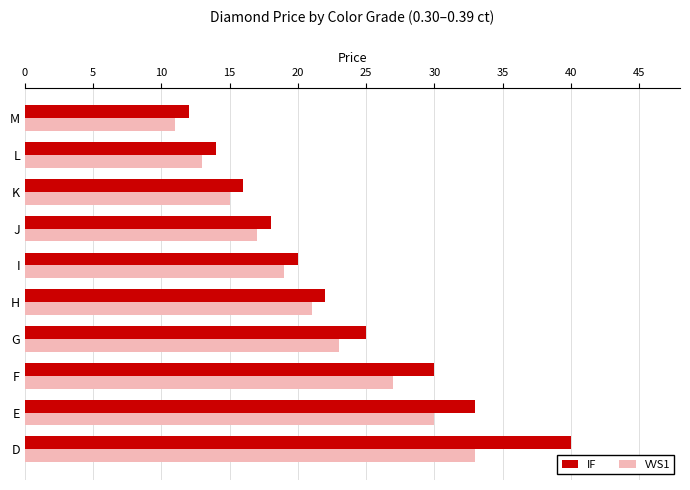

The value of VVS1 at F is 27. True or false?

True